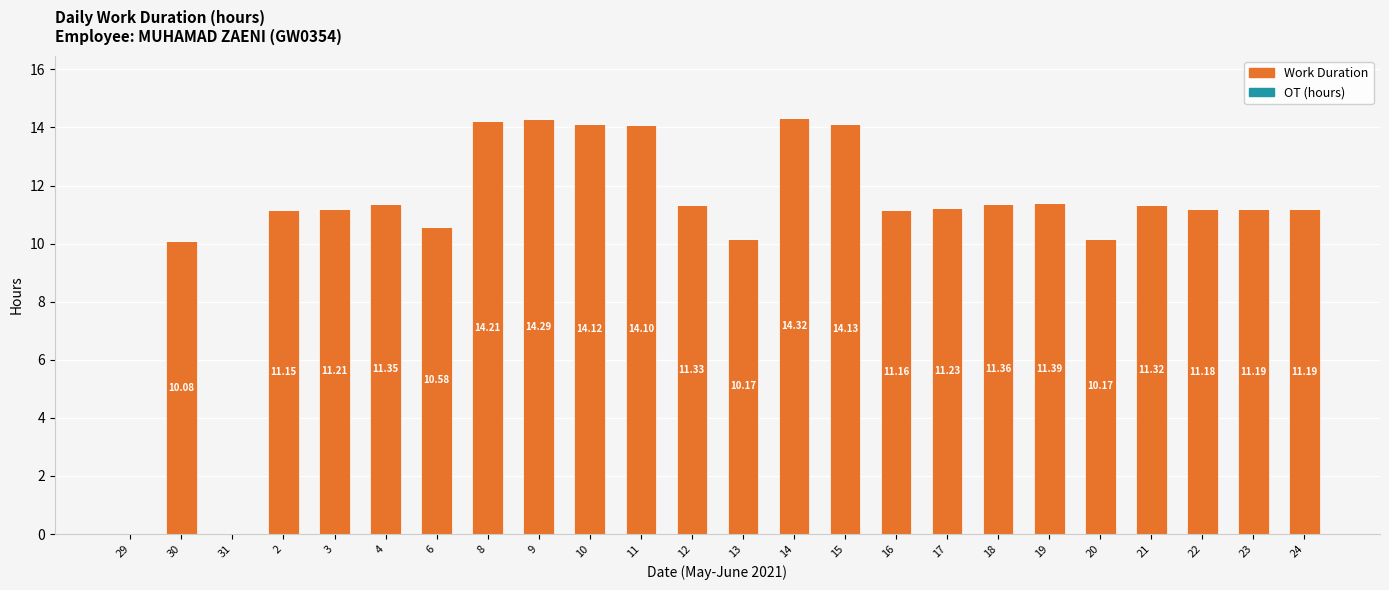

What is the sum of the values at 3 and 15?

25.3